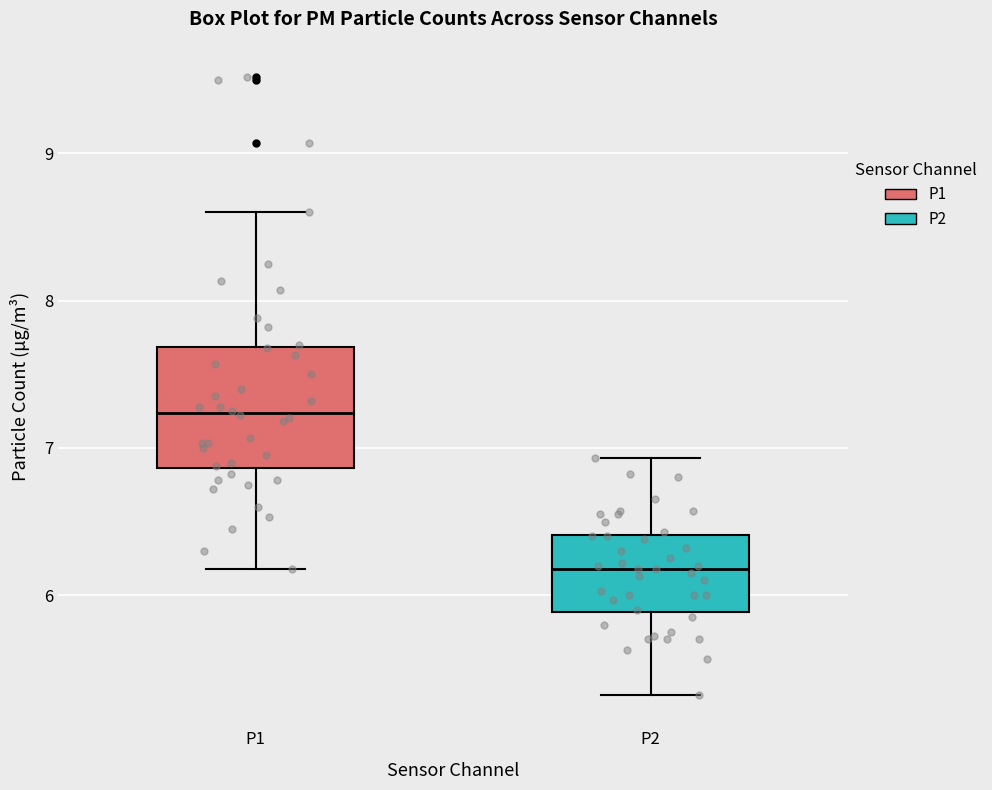

Where does the upper whisker of the box for P1 end on the y-axis? The values are not printed on the chart, so give them approximately, as read against the axis.

8.6